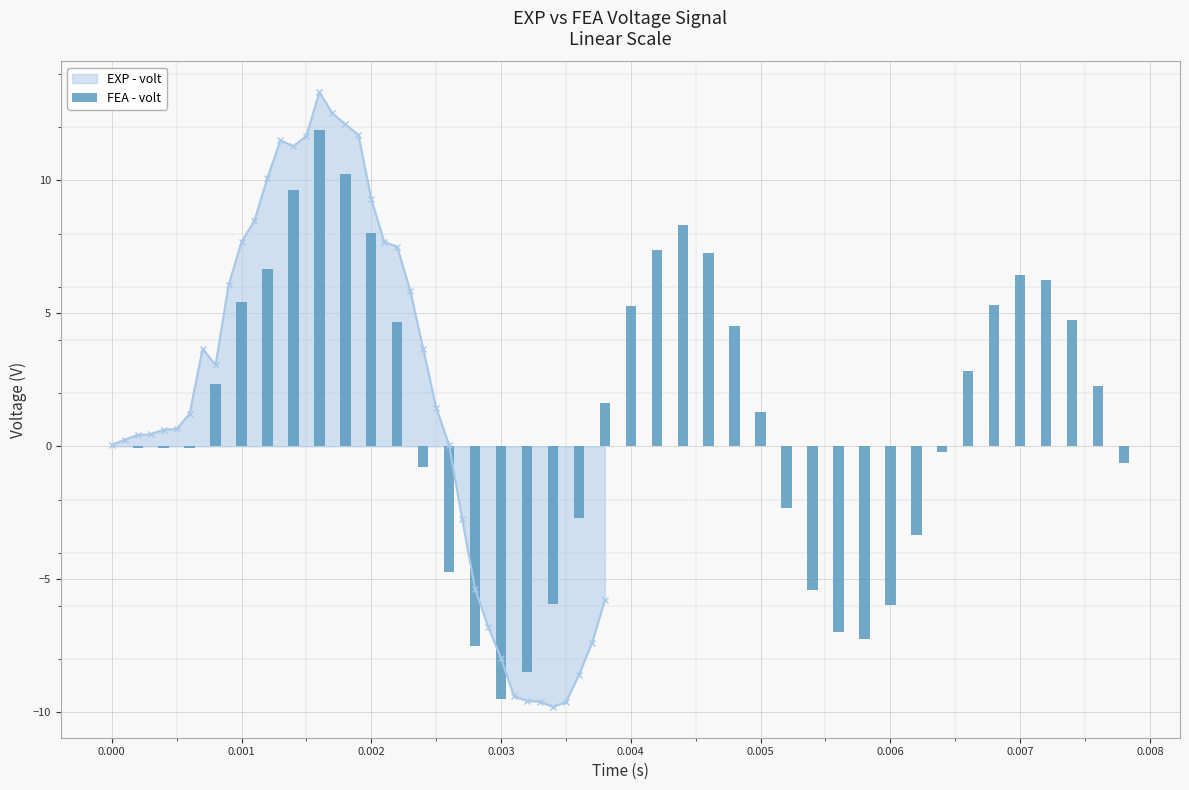

What is the highest value of the EXP - volt series?

13.3